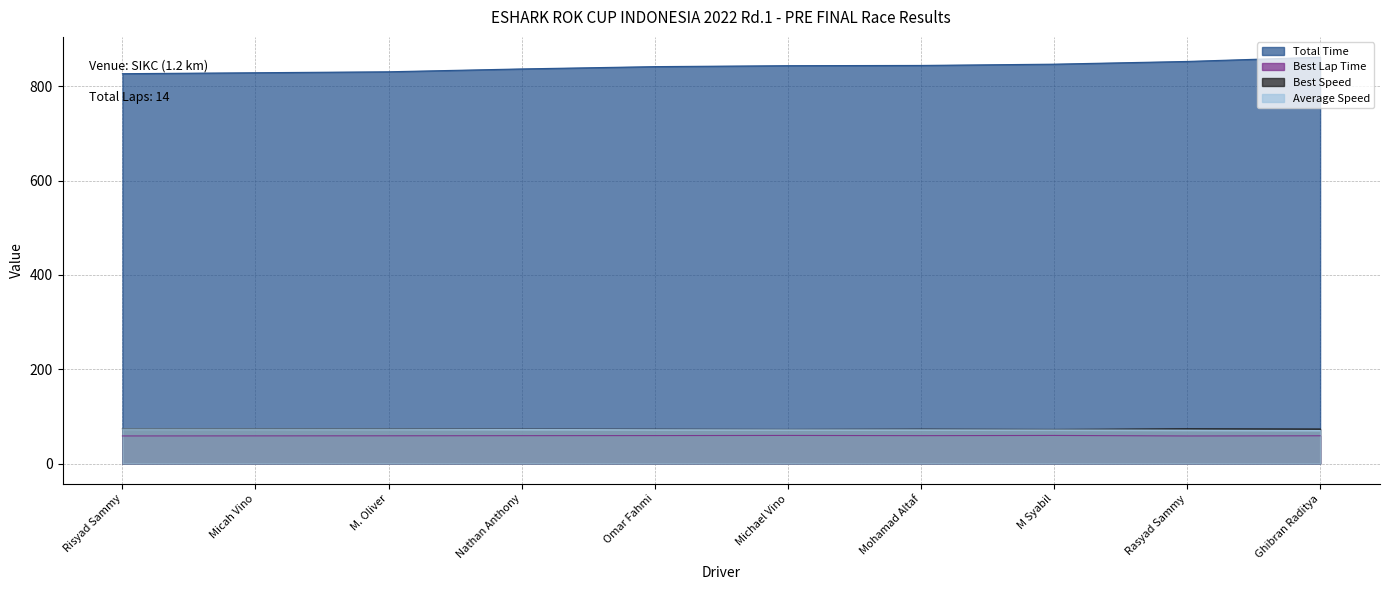

What is the greatest value displayed?

861.5